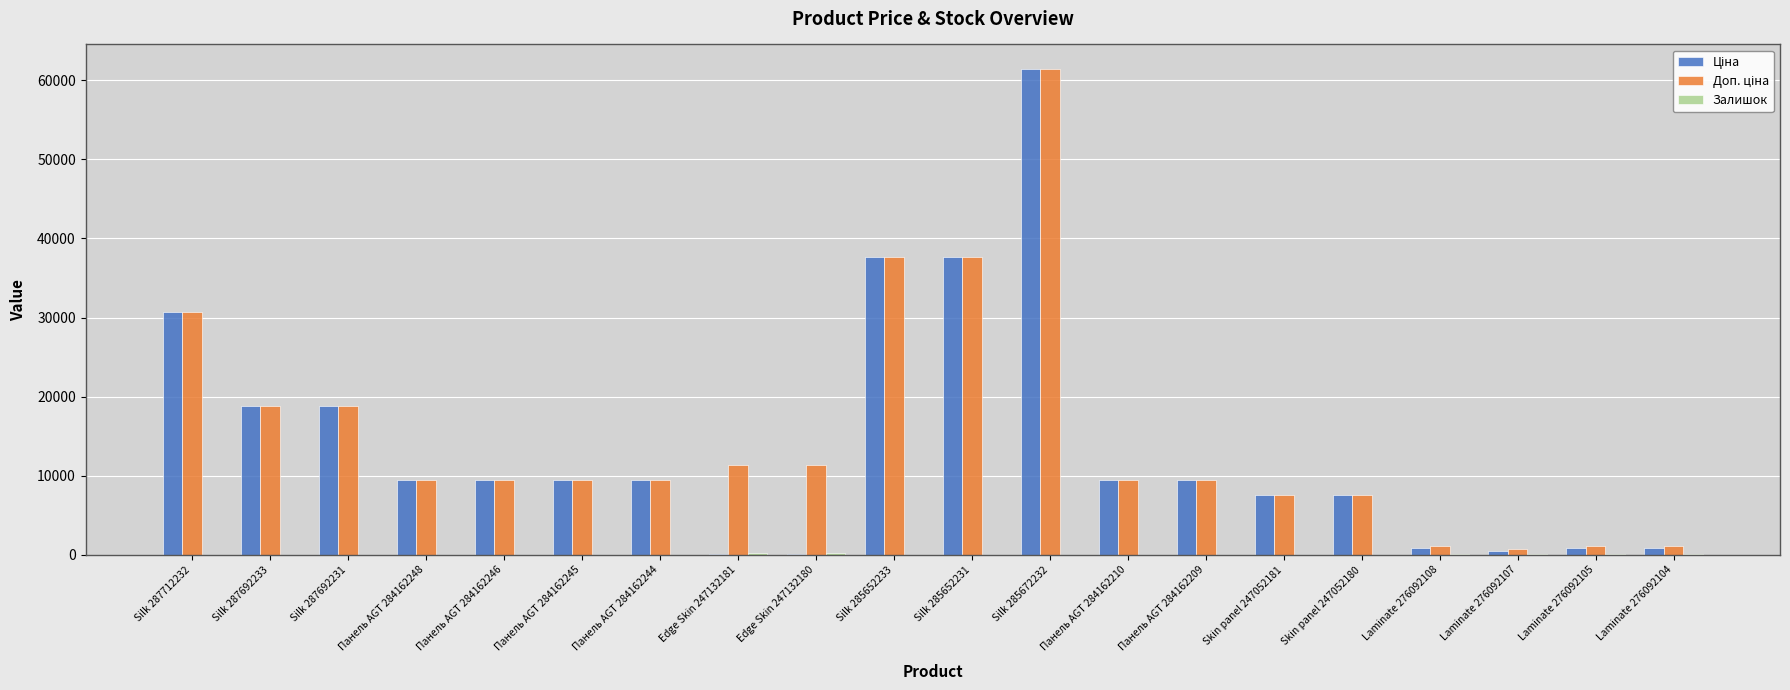

What is the maximum value shown in the chart?

61434.3